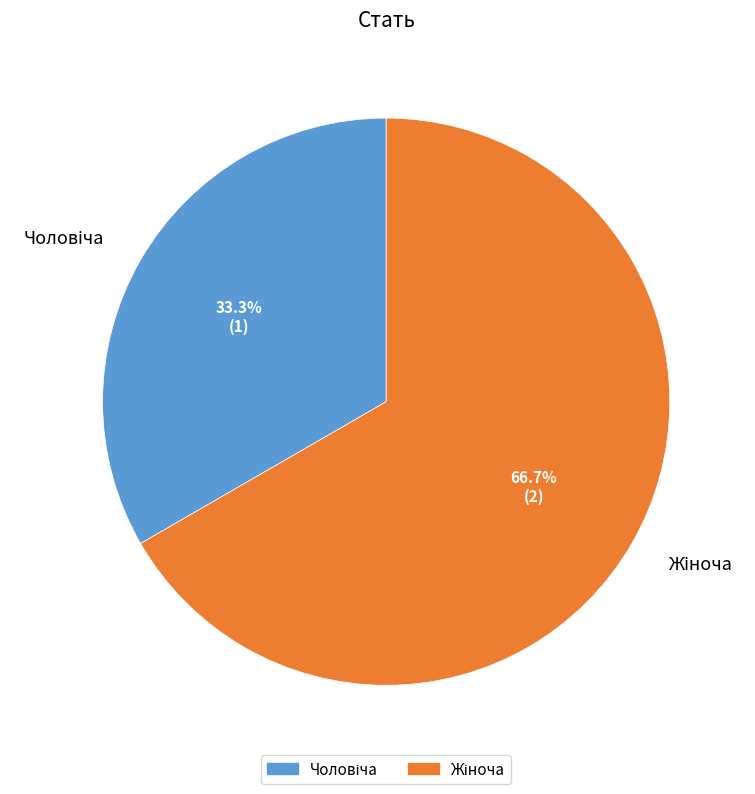

Is there a majority slice in this chart?

Yes